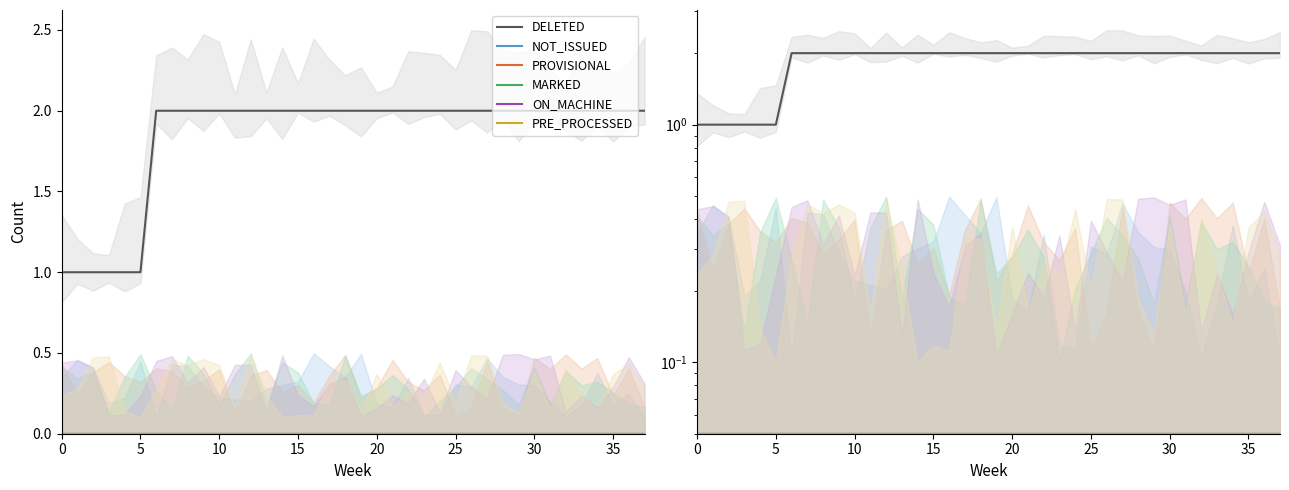

Count the number of categories in the chart.

38